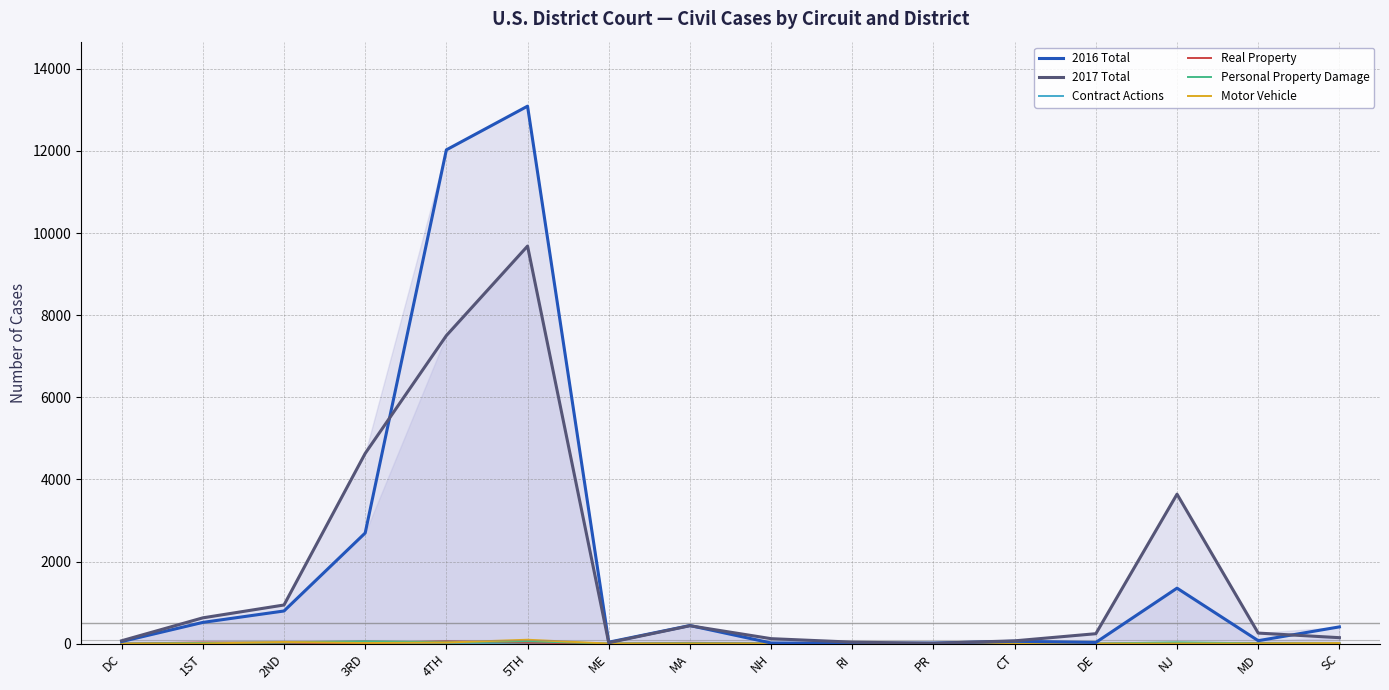

Does the chart have visible grid lines?

Yes